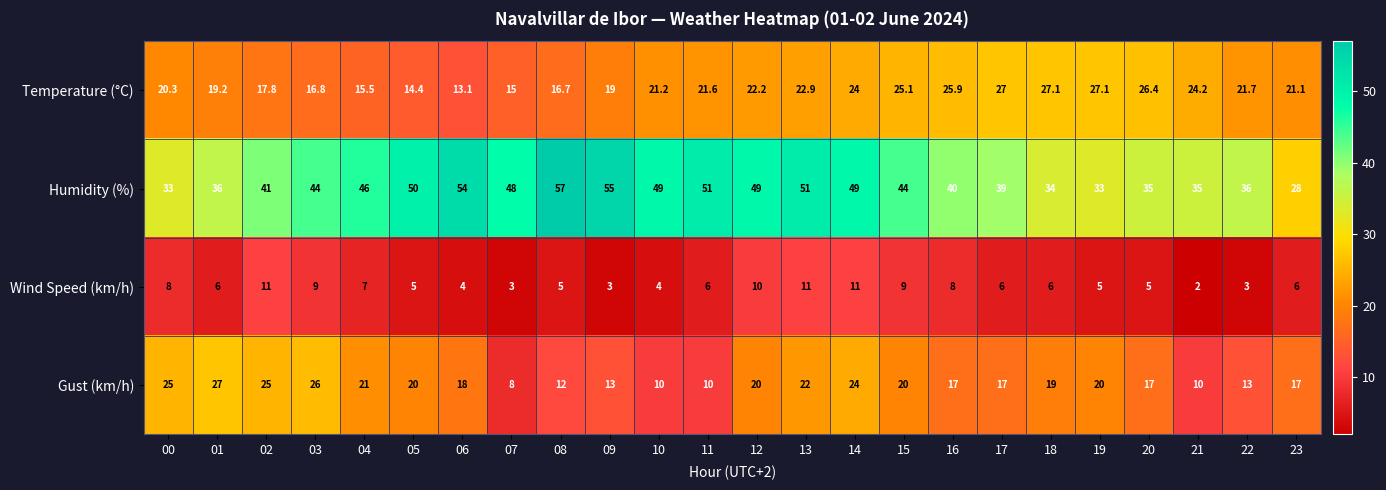

What is the smallest value displayed?

2.0